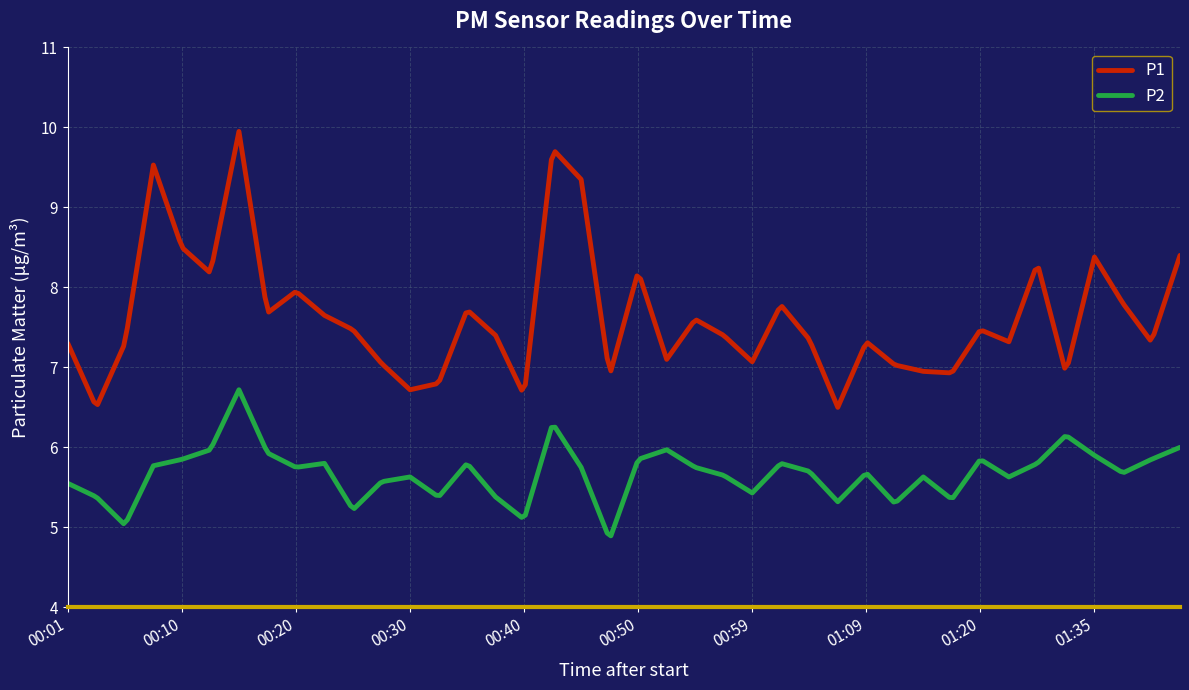

Which series has the widest spread of values?

P1